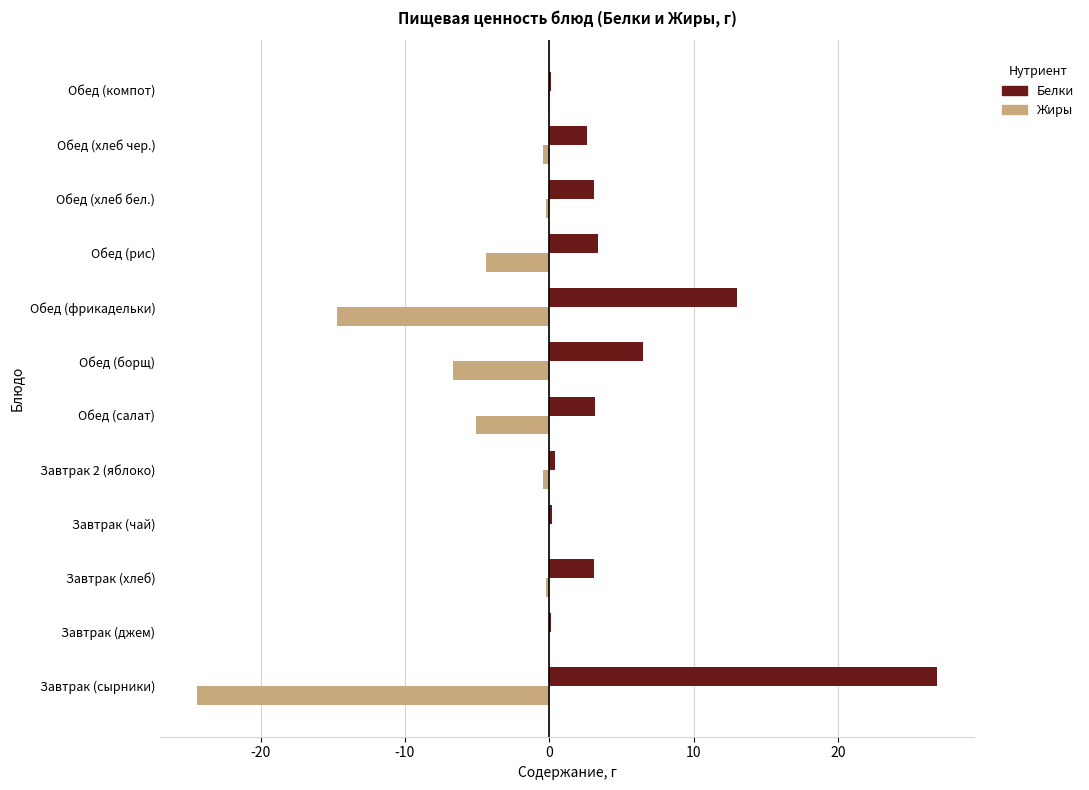

What is the sum of all Белки values?

62.6